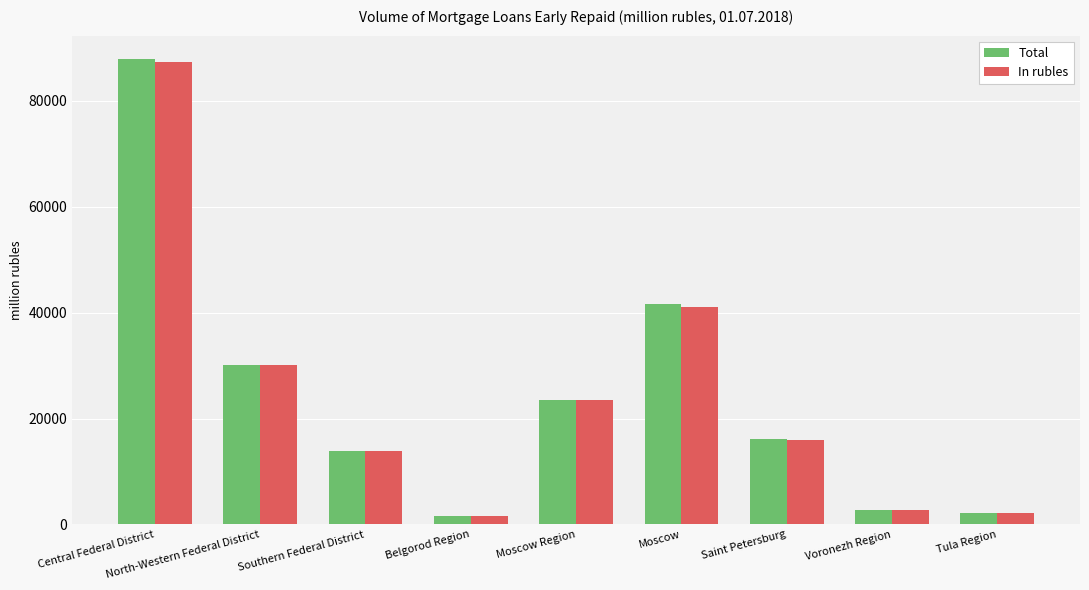

What are all the series names shown in the legend?

Total, In rubles